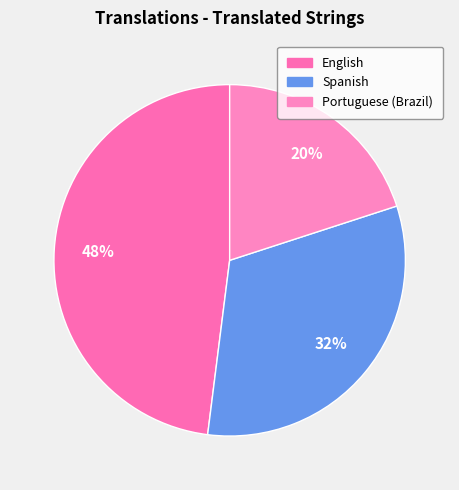

How many segments does this pie chart have?

3